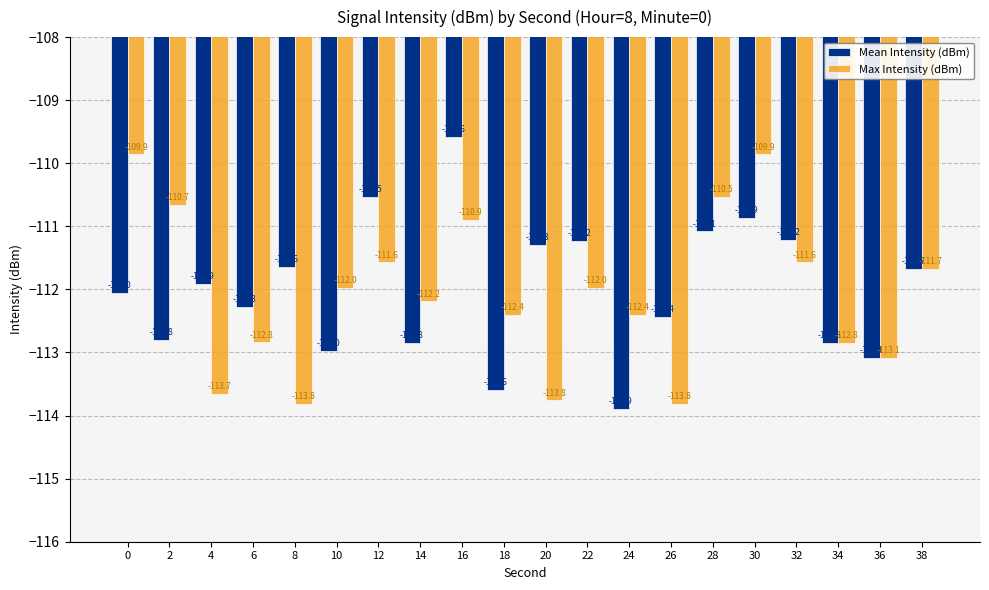

At which category is the sum across all series the highest?

16